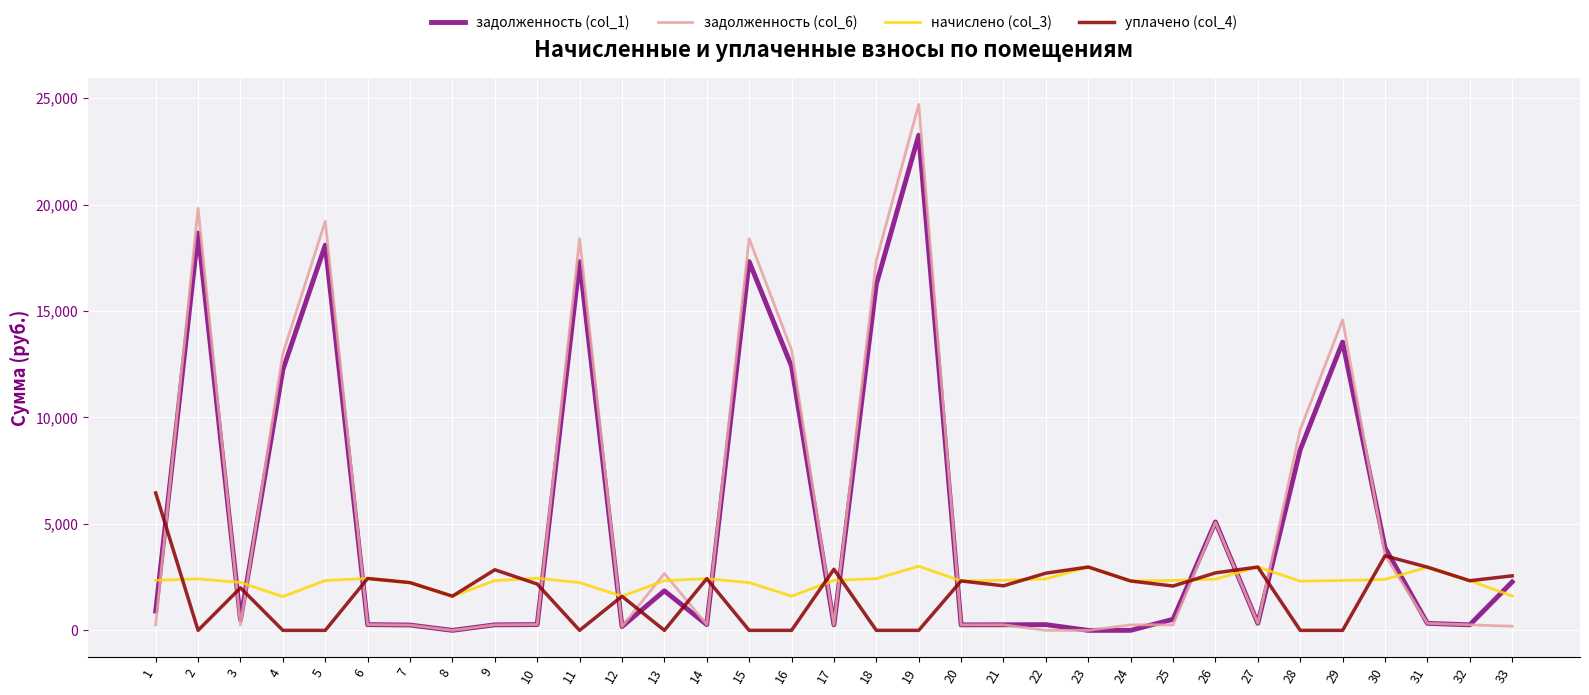

Which series has the widest spread of values?

задолженность (col_6)